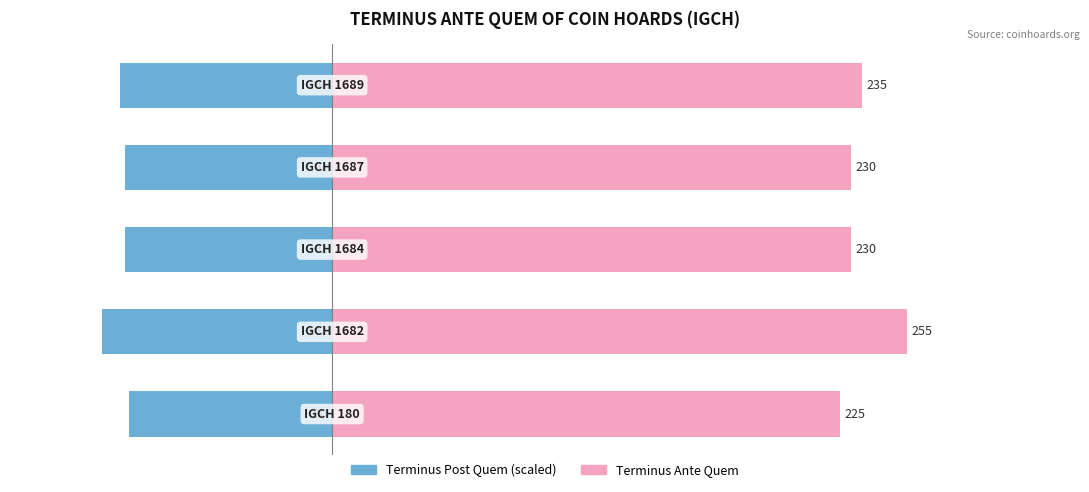

Which series changed the most between −200 and 200?

Terminus Ante Quem